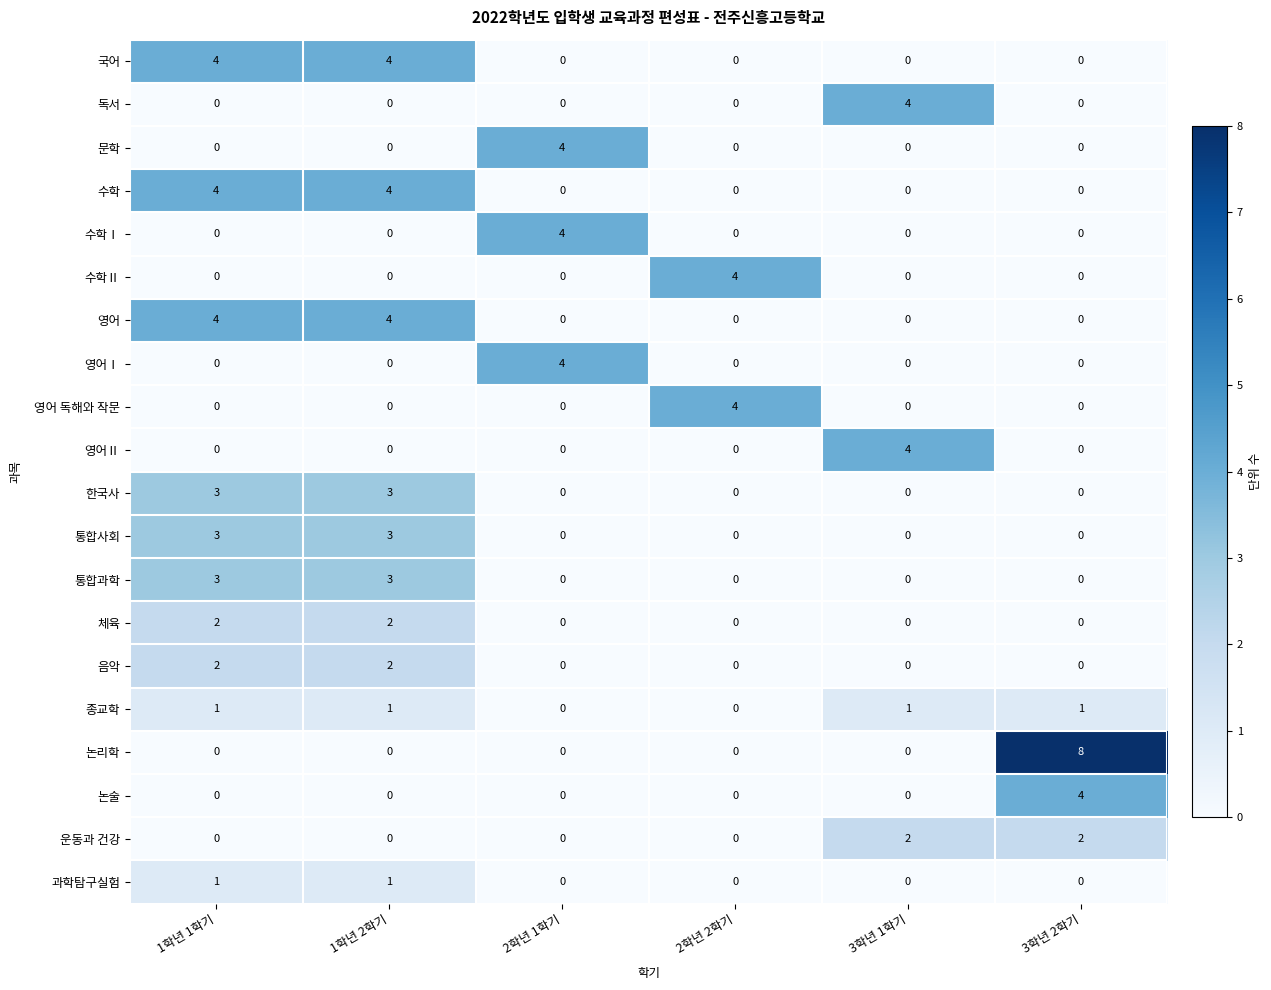

How many values in the 한국사 series exceed 0?

2